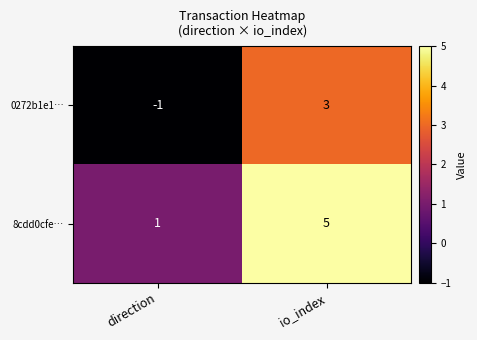

Reading right to left, list all the values displayed in this chart.

0272b1e1…: io_index=3	direction=-1
8cdd0cfe…: io_index=5	direction=1